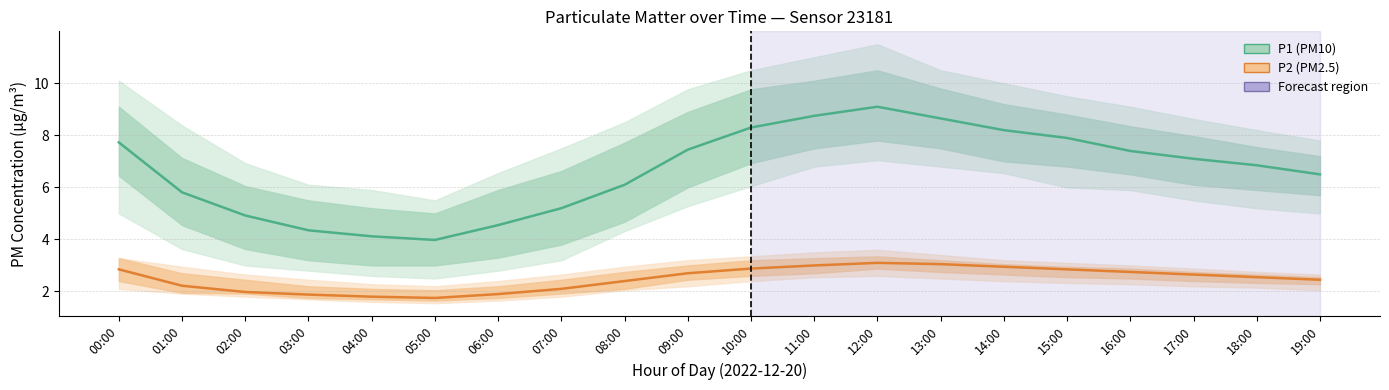

Reading right to left, what are all the values shown in this chart?

P1: 6.5	6.8	7.1	7.4	7.9	8.2	8.7	9.1	8.8	8.3	7.5	6.1	5.2	4.5	4.0	4.1	4.3	4.9	5.8	7.7
P2: 2.5	2.5	2.6	2.8	2.9	3.0	3.0	3.1	3.0	2.9	2.7	2.4	2.1	1.9	1.8	1.8	1.9	2.0	2.2	2.9